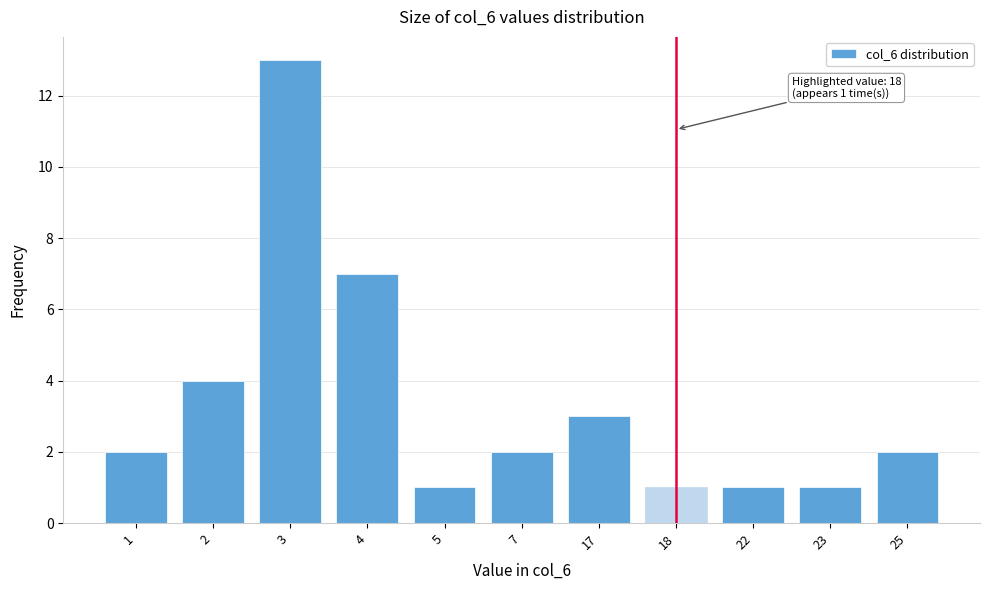

Reading left to right, what are all the values shown in this chart?

2	4	13	7	1	2	3	1	1	1	2